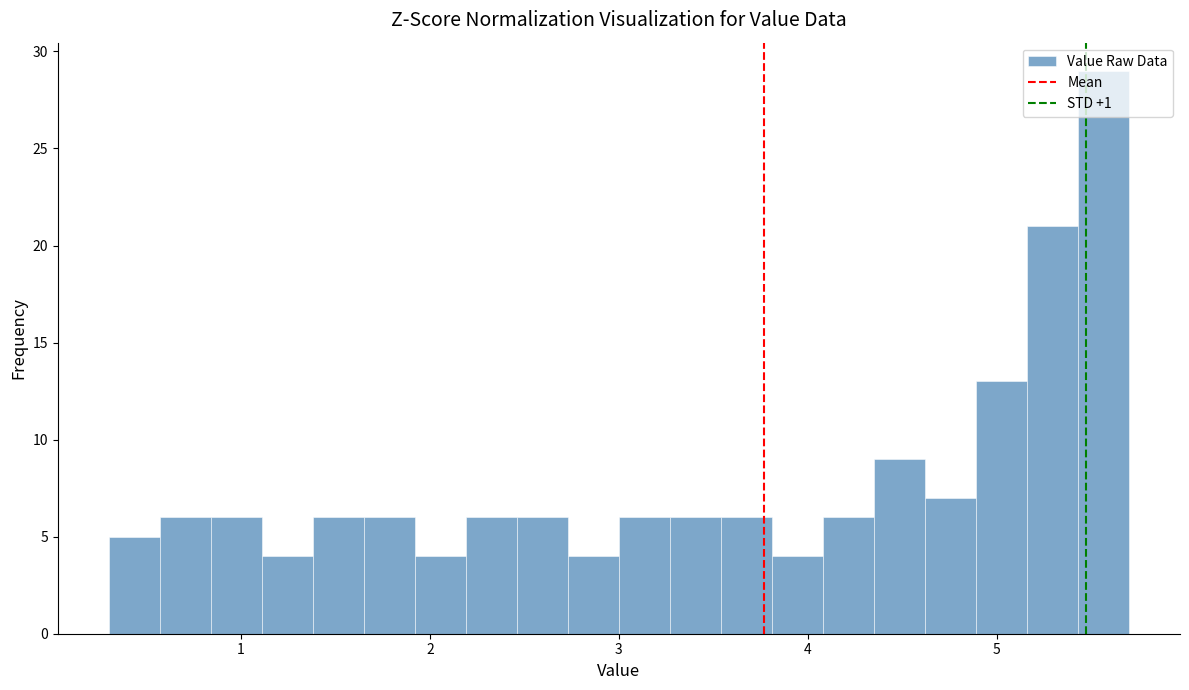

Read against the x-axis, roughly where is the centre of the tallest bar?

5.6